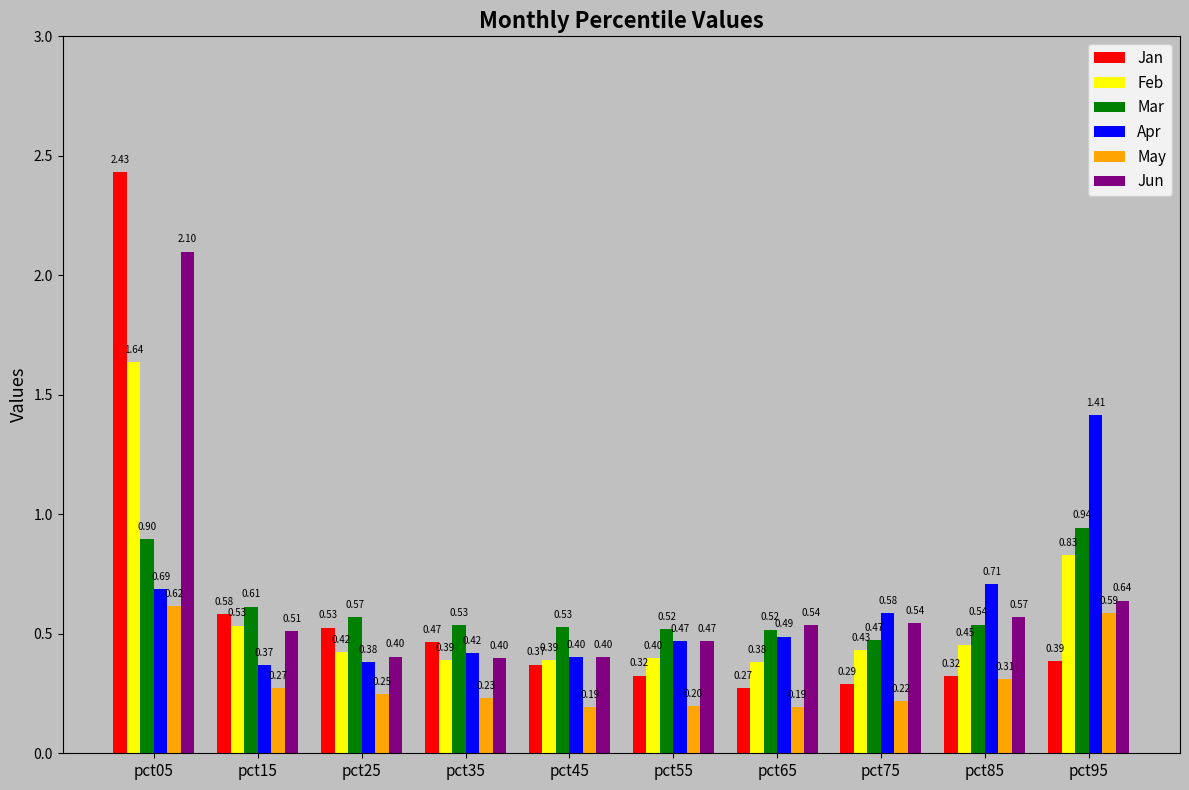

Which series has the largest total across all categories?

Jun